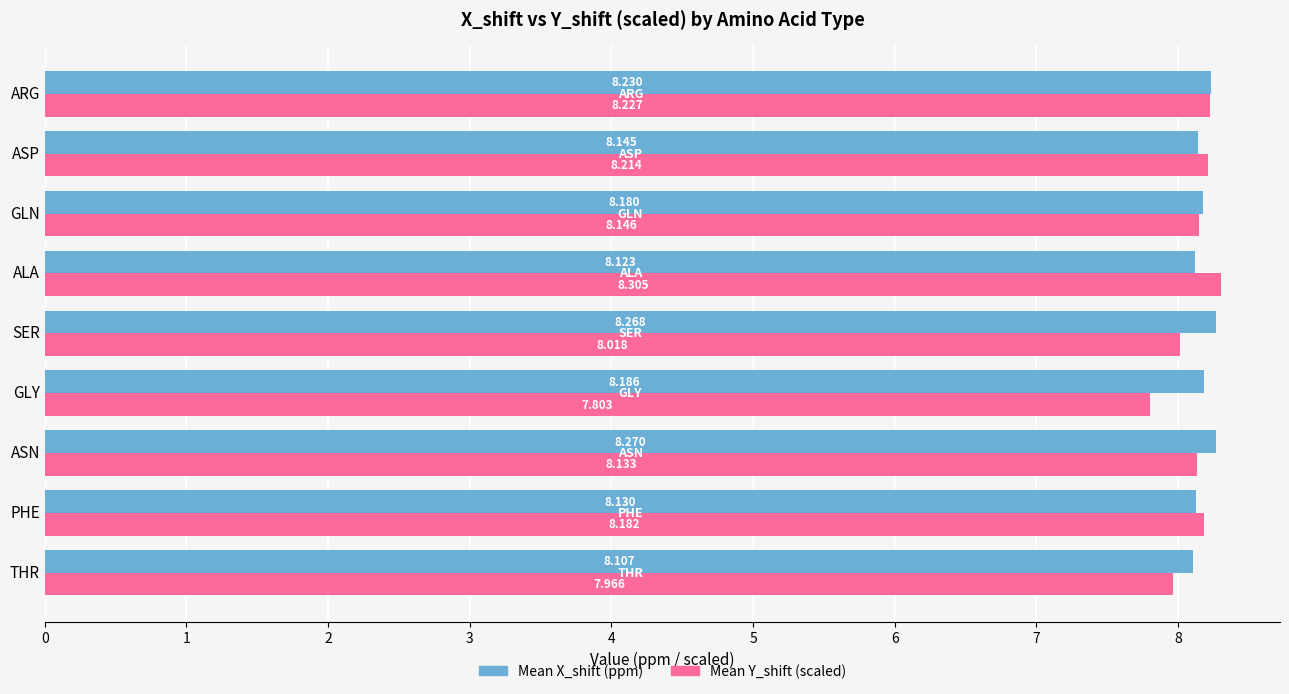

At which label is Mean Y_shift (scaled) closest to 8?

SER